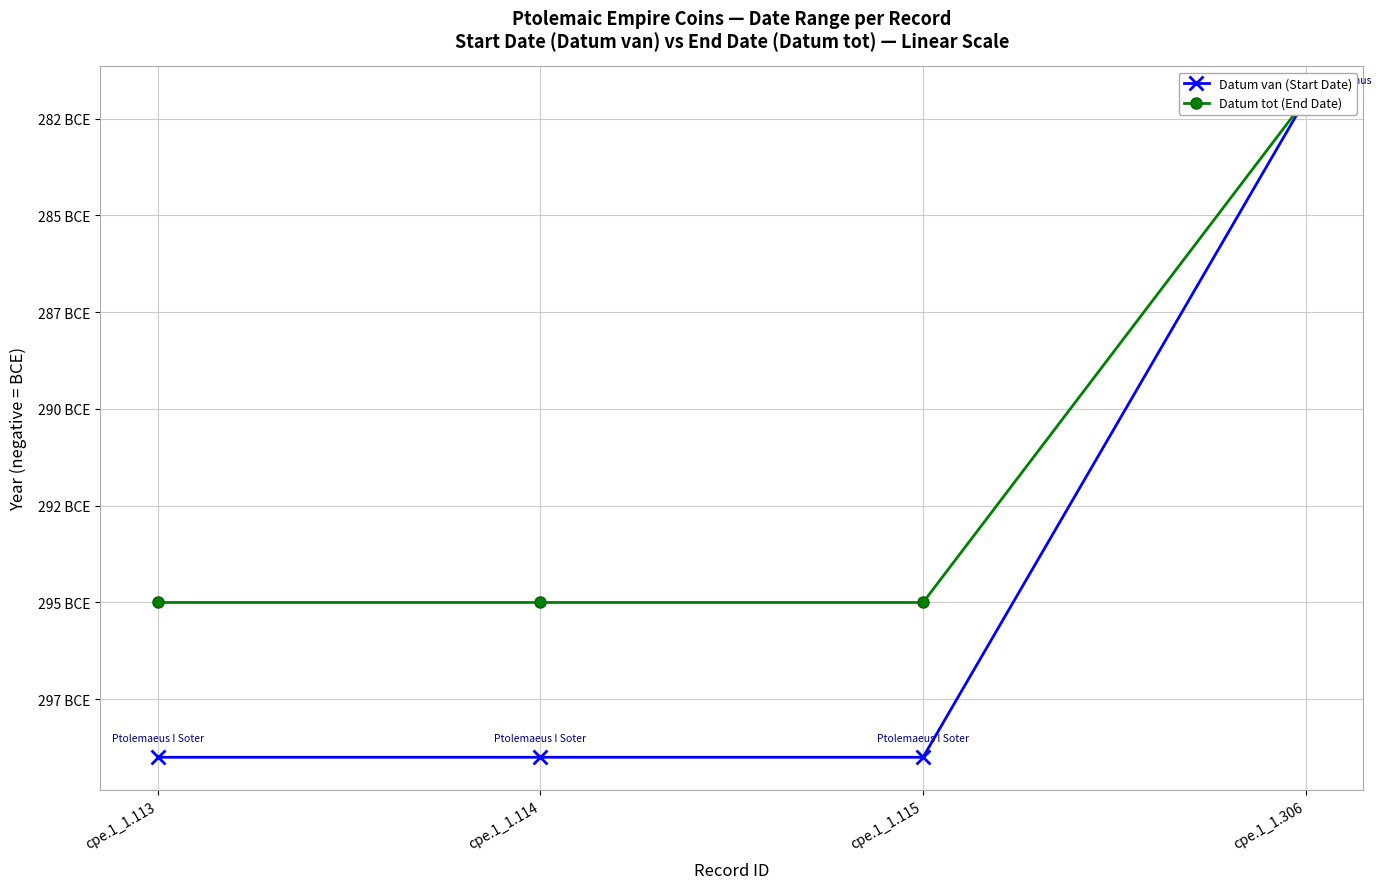

Is it true that Datum tot (End Date) equals -506 at cpe.1_1.115?

False